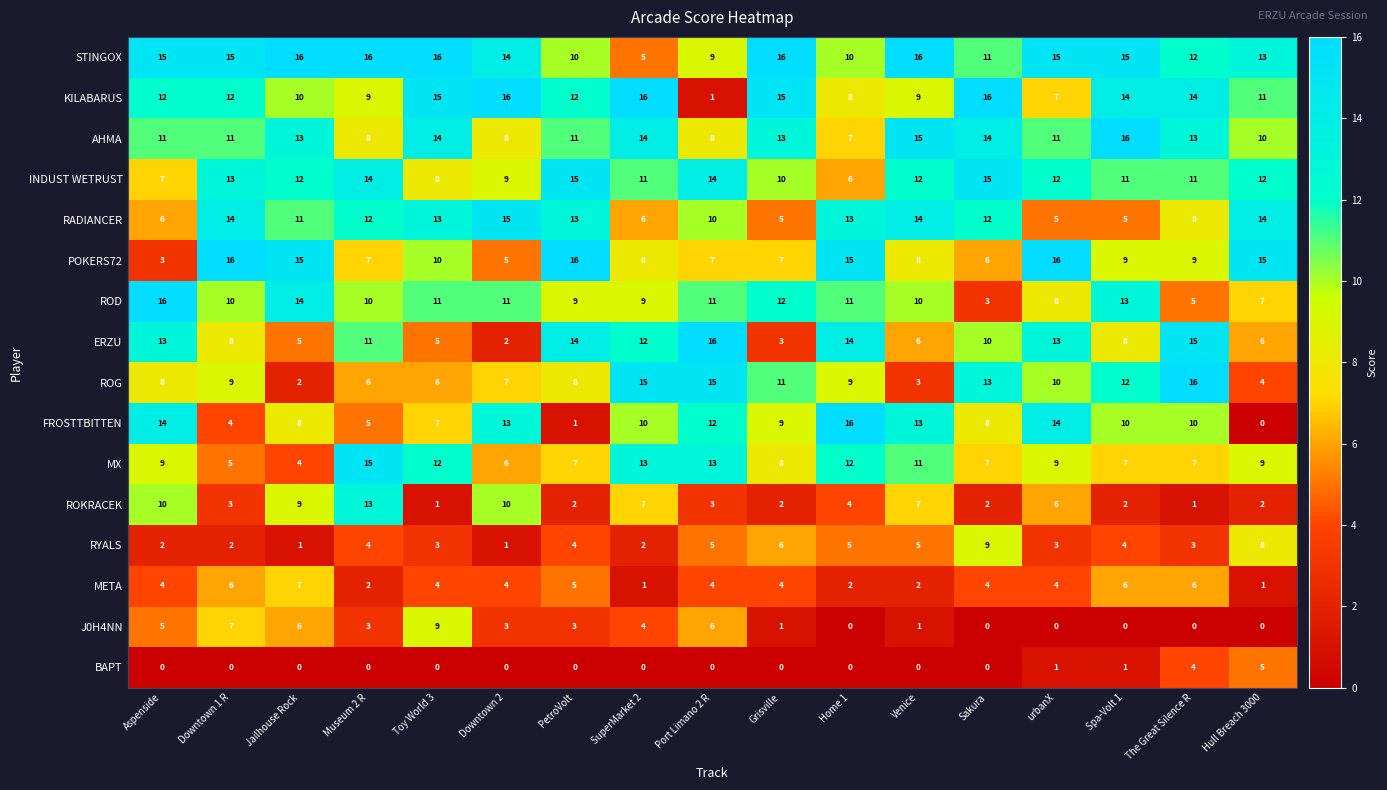

The RADIANCER series shows 3 at urbanX. True or false?

False